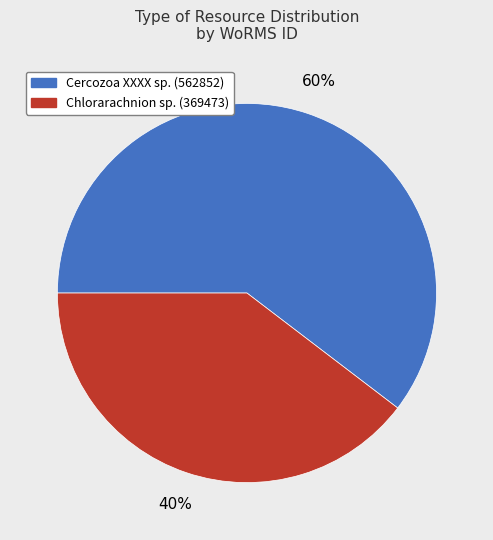

Between Cercozoa XXXX sp. (562852) and Chlorarachnion sp. (369473), which is larger?

Cercozoa XXXX sp. (562852)